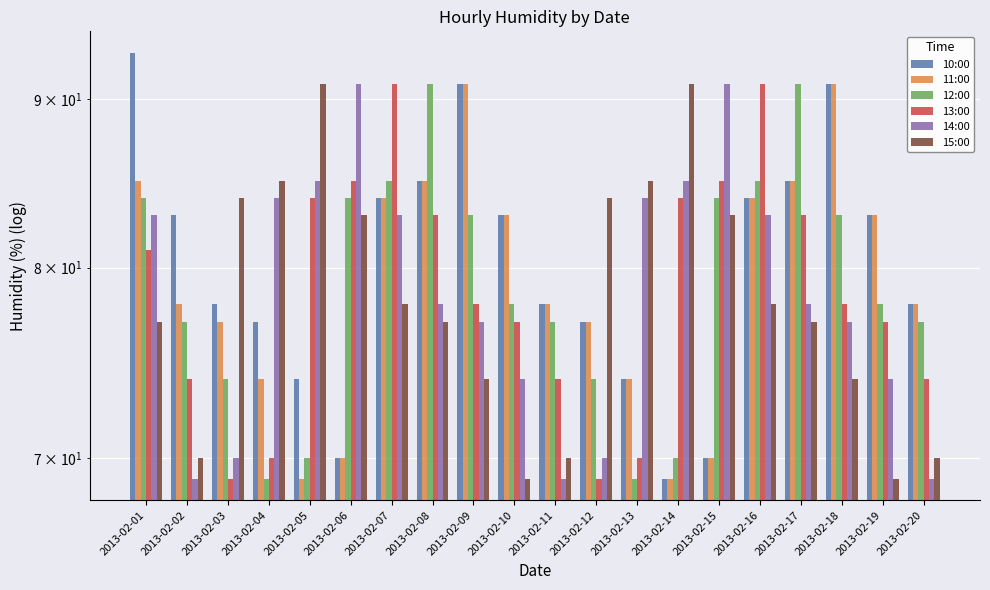

Reading left to right, transcribe all the data shown in this chart.

10:00: 93	83	78	77	74	70	84	85	91	83	78	77	74	69	70	84	85	91	83	78
11:00: 85	78	77	74	69	70	84	85	91	83	78	77	74	69	70	84	85	91	83	78
12:00: 84	77	74	69	70	84	85	91	83	78	77	74	69	70	84	85	91	83	78	77
13:00: 81	74	69	70	84	85	91	83	78	77	74	69	70	84	85	91	83	78	77	74
14:00: 83	69	70	84	85	91	83	78	77	74	69	70	84	85	91	83	78	77	74	69
15:00: 77	70	84	85	91	83	78	77	74	69	70	84	85	91	83	78	77	74	69	70